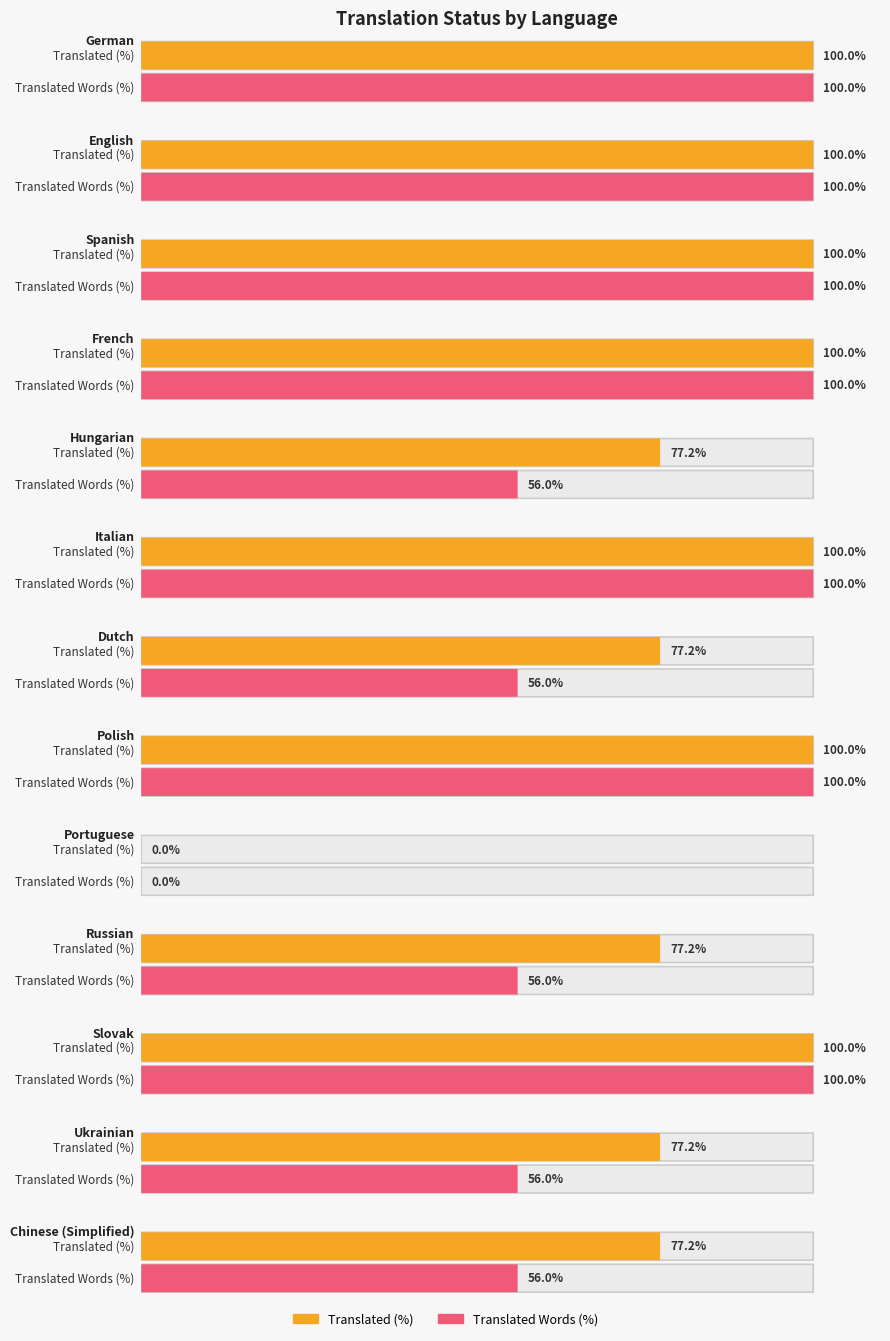

Does the chart contain any negative values?

No